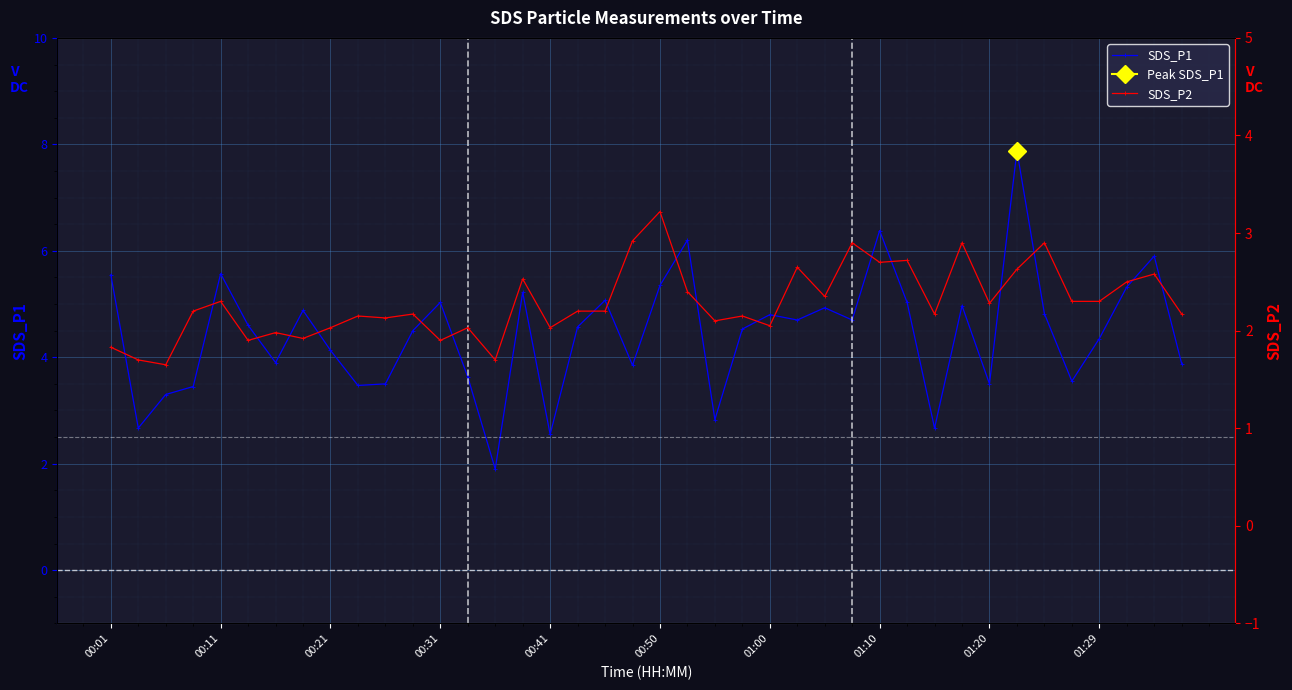

True or false: SDS_P1 and SDS_P2 intersect in this chart.

False